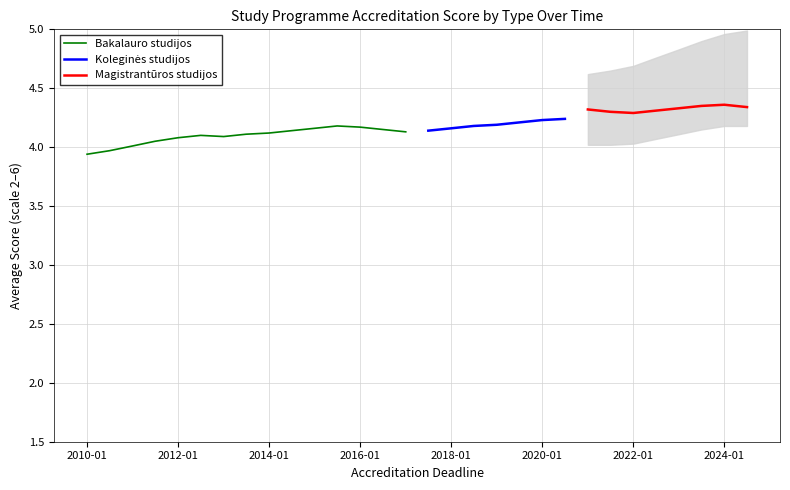

How many categories are shown in the chart?

30